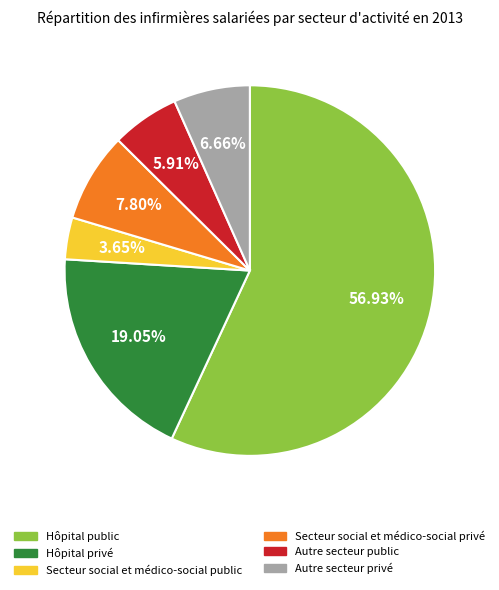

Which category has the biggest portion of the pie?

Hôpital public